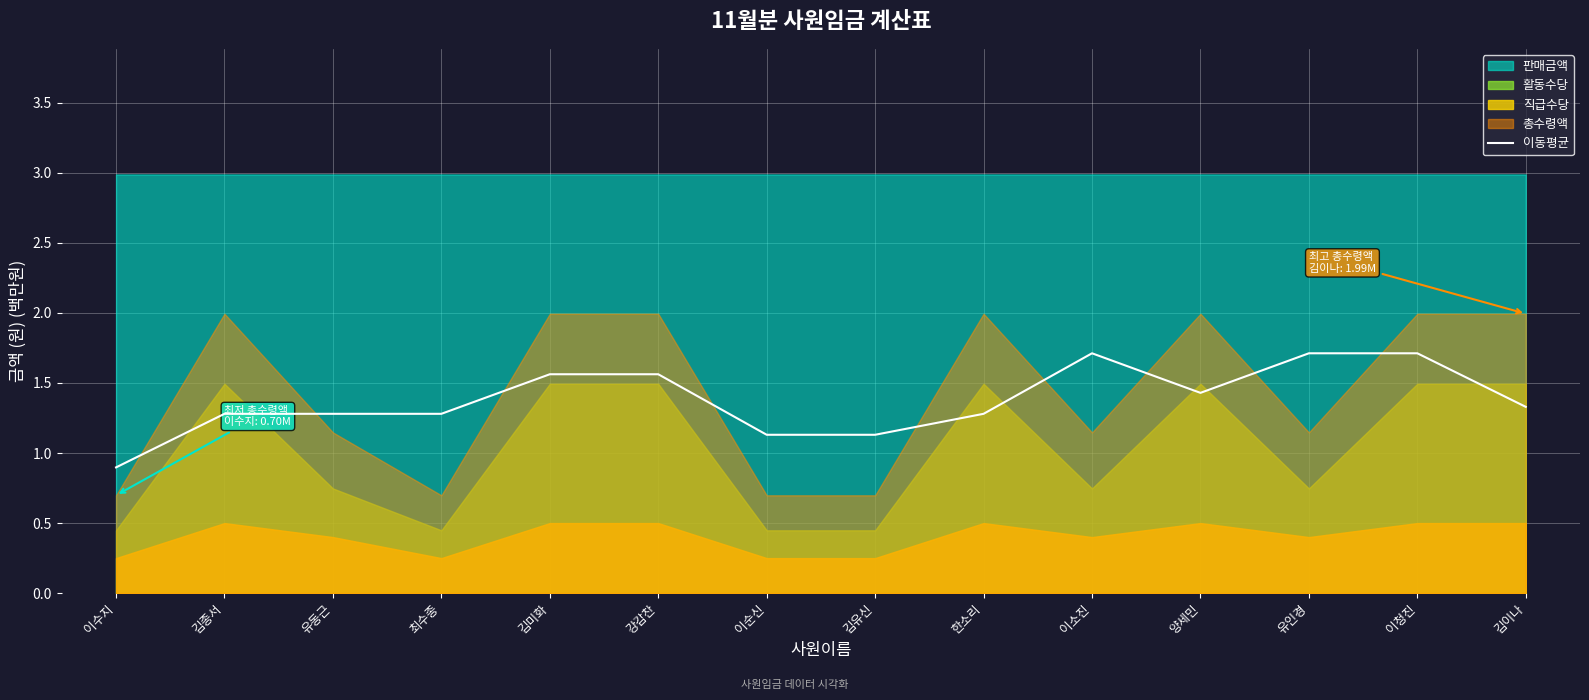

What is the value of the 1st point from the left?

0.9